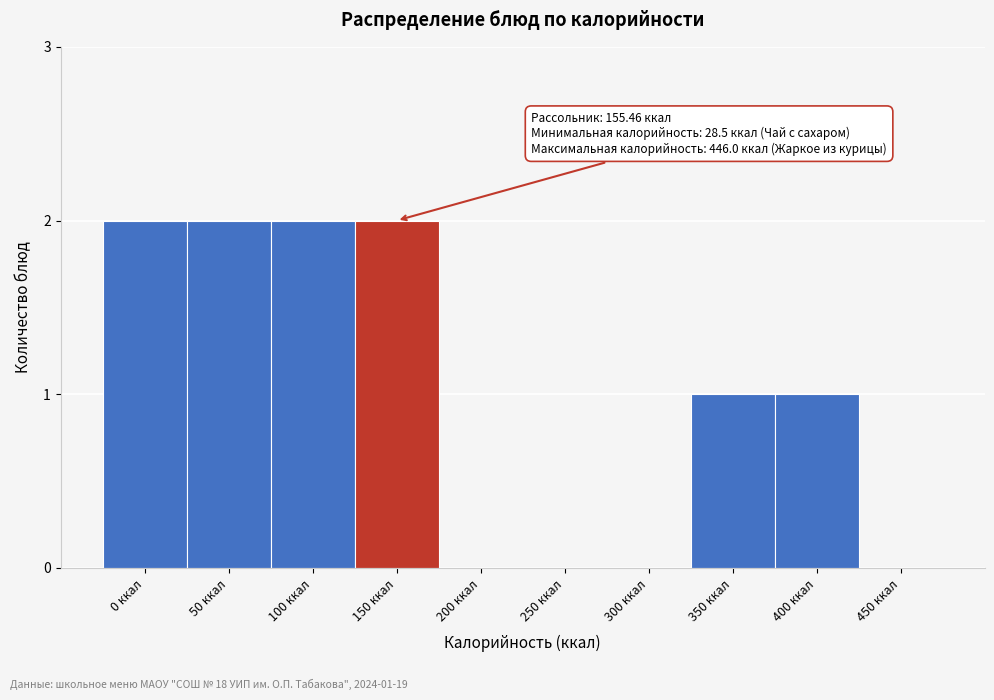

Reading right to left, list all the values displayed in this chart.

450 ккал=0	400 ккал=1	350 ккал=1	300 ккал=0	250 ккал=0	200 ккал=0	150 ккал=2	100 ккал=2	50 ккал=2	0 ккал=2